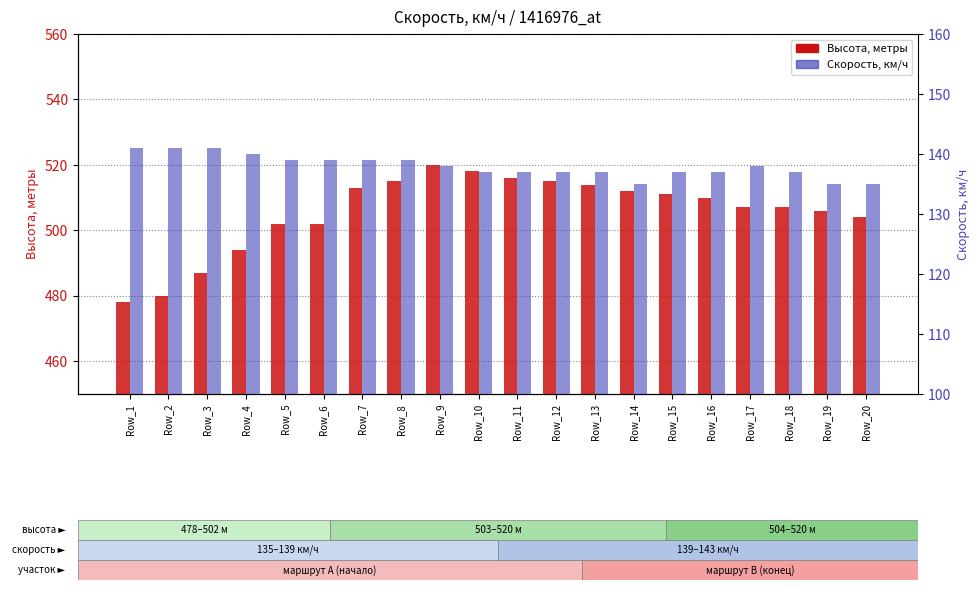

At which label does Высота, метры first exceed 510?

Row_7